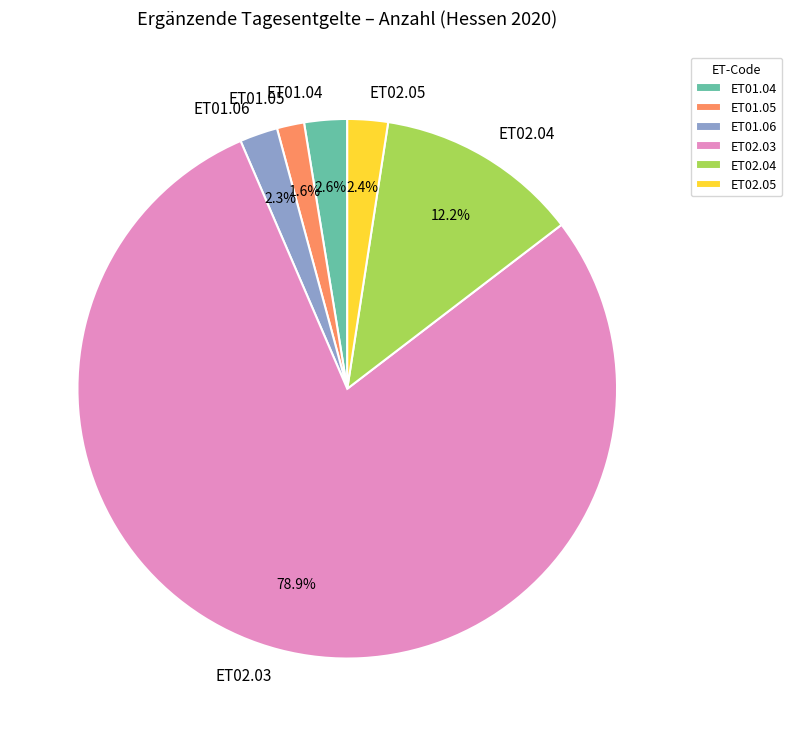

Count the number of slices in the pie.

6